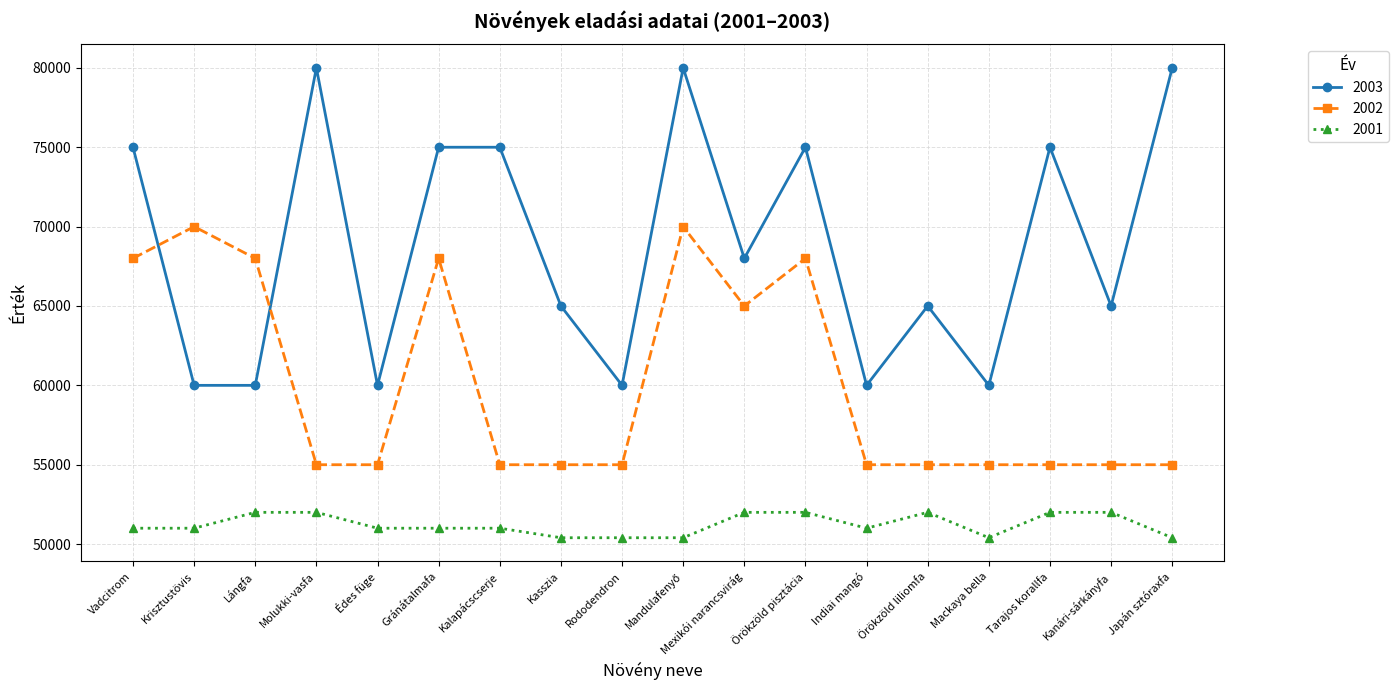

What is the sum of the 2003 values at Lángfa and Molukki-vasfa?

140000